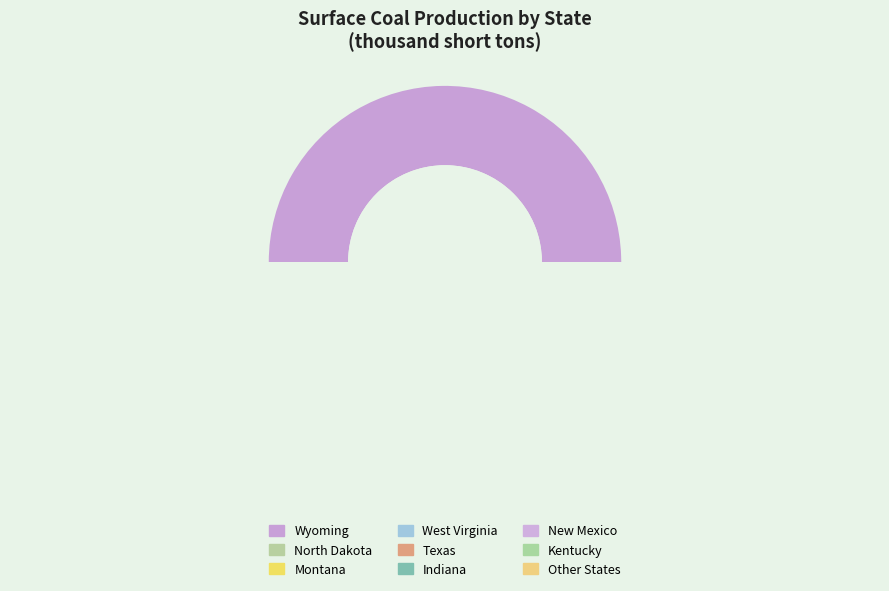

What percentage is the Montana slice, to the nearest percent?

6%